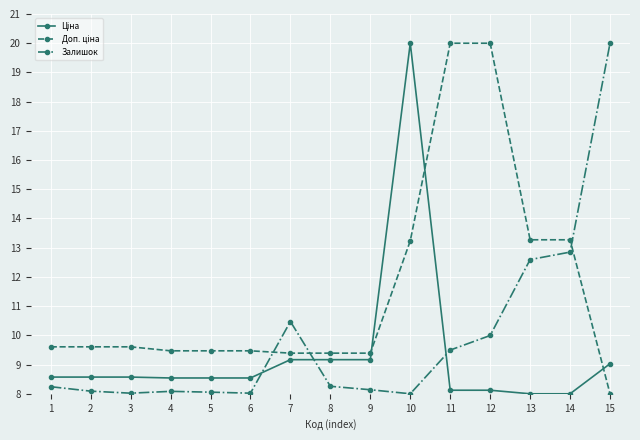

What is the value of the Залишок point at the 8th from the left?

8.3